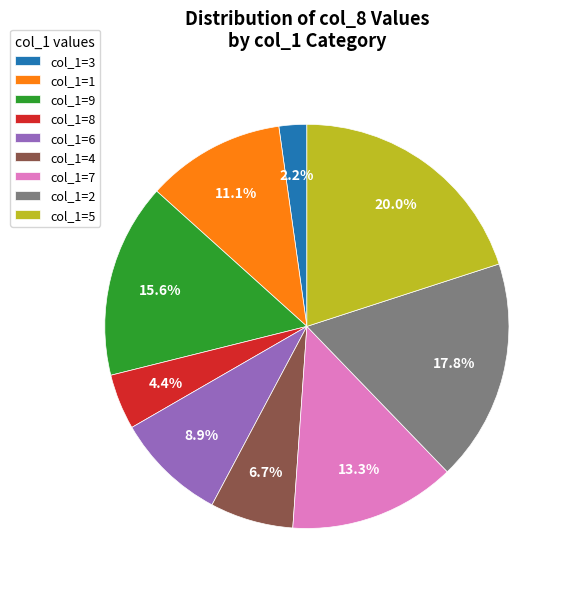

Is there any slice that represents more than half of the pie?

No